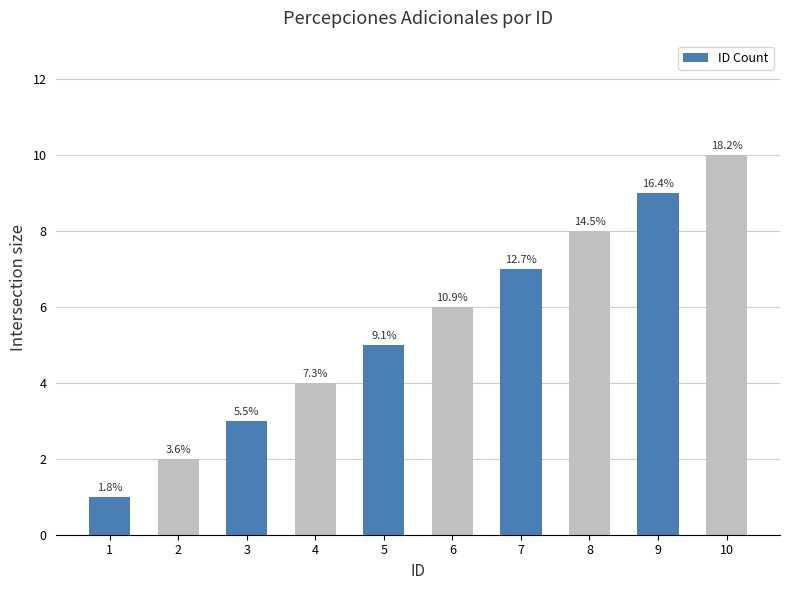

How many bars are there in total?

10